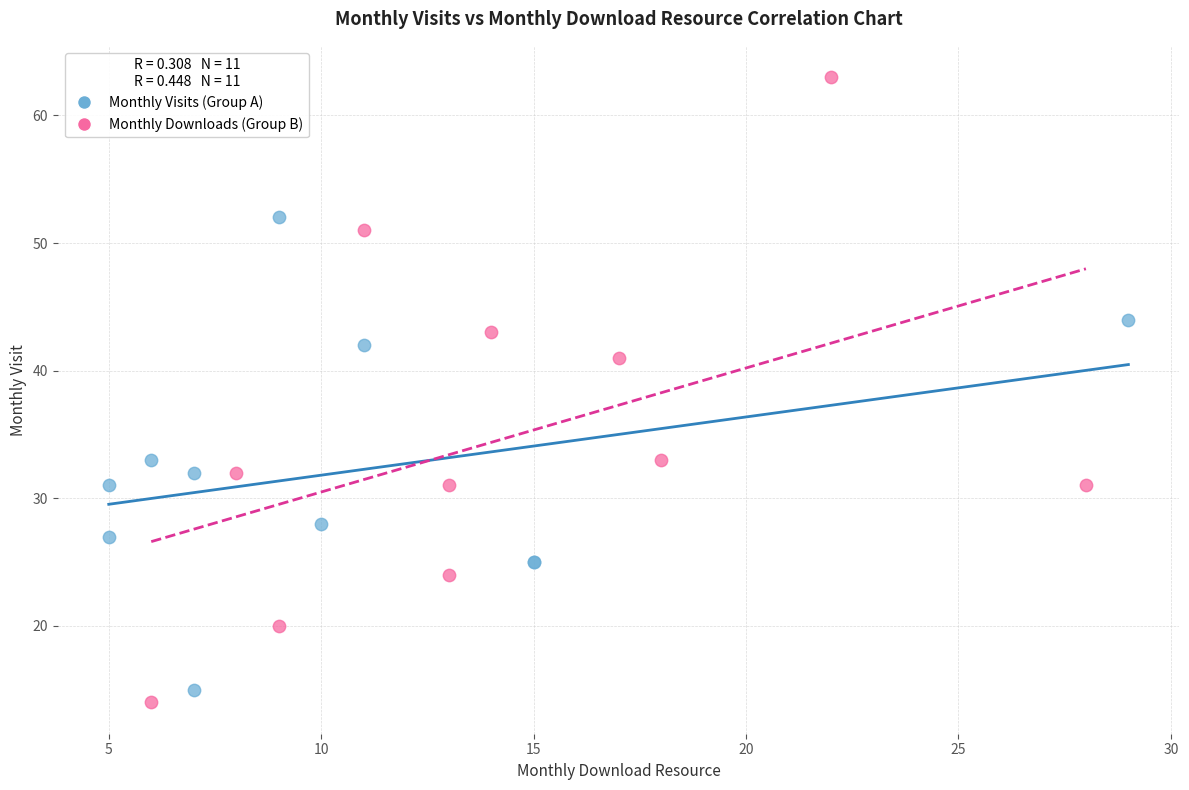

Which series contains the highest Y value?

Monthly Downloads (Group B)